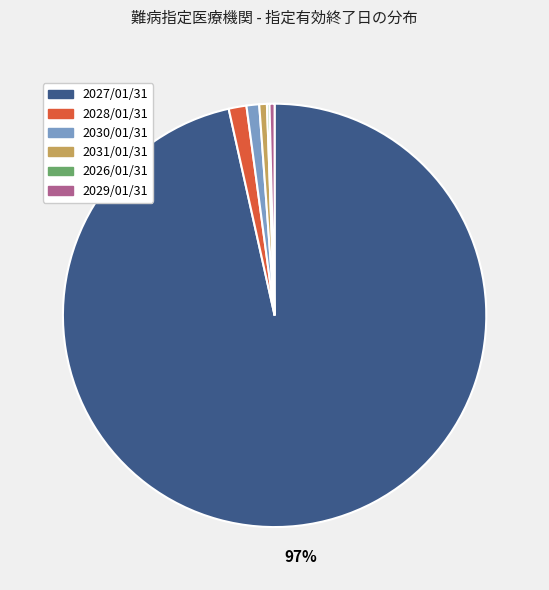

To the nearest percent, what is the average slice percentage?

17%